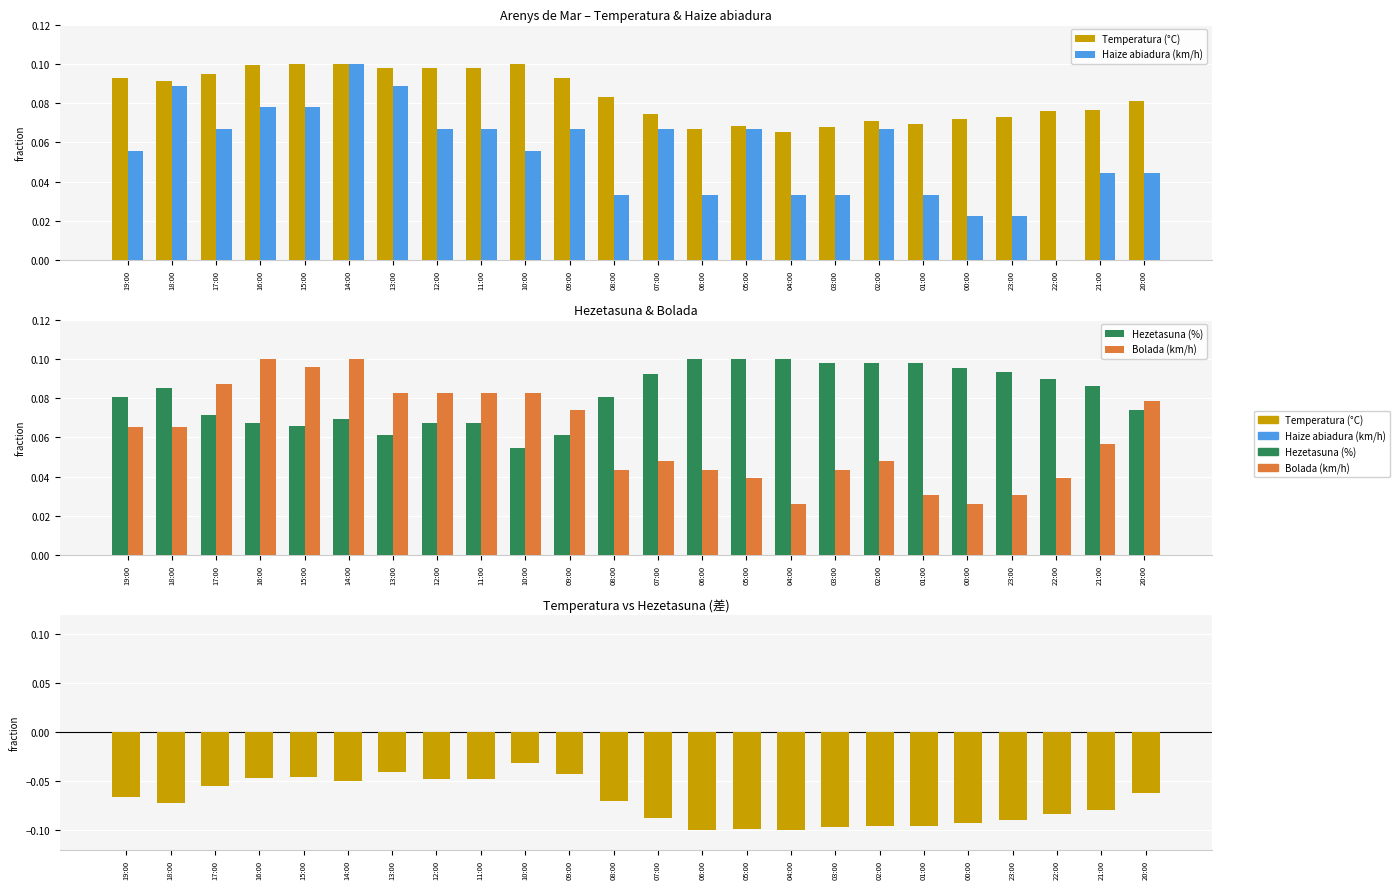

Reading left to right, extract all data points from this chart.

Temperatura (°C): 0.1	0.1	0.1	0.1	0.1	0.1	0.1	0.1	0.1	0.1	0.1	0.1	0.1	0.1	0.1	0.1	0.1	0.1	0.1	0.1	0.1	0.1	0.1	0.1
Haize abiadura (km/h): 0.1	0.1	0.1	0.1	0.1	0.1	0.1	0.1	0.1	0.1	0.1	0.0	0.1	0.0	0.1	0.0	0.0	0.1	0.0	0.0	0.0	0.0	0.0	0.0
Hezetasuna (%): 0.1	0.1	0.1	0.1	0.1	0.1	0.1	0.1	0.1	0.1	0.1	0.1	0.1	0.1	0.1	0.1	0.1	0.1	0.1	0.1	0.1	0.1	0.1	0.1
Bolada (km/h): 0.1	0.1	0.1	0.1	0.1	0.1	0.1	0.1	0.1	0.1	0.1	0.0	0.0	0.0	0.0	0.0	0.0	0.0	0.0	0.0	0.0	0.0	0.1	0.1
Temperatura (°C) – Hezetasuna (%): -0.1	-0.1	-0.1	-0.0	-0.0	-0.0	-0.0	-0.0	-0.0	-0.0	-0.0	-0.1	-0.1	-0.1	-0.1	-0.1	-0.1	-0.1	-0.1	-0.1	-0.1	-0.1	-0.1	-0.1